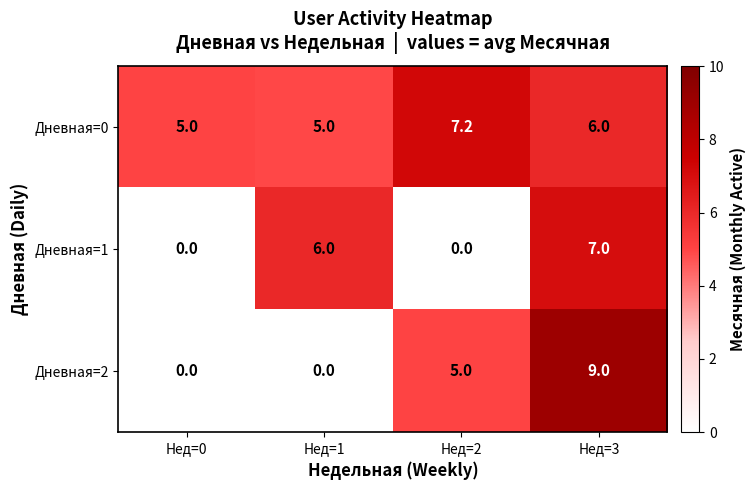

True or false: Дневная=2 has a value of 4.4 at Нед=1.

False